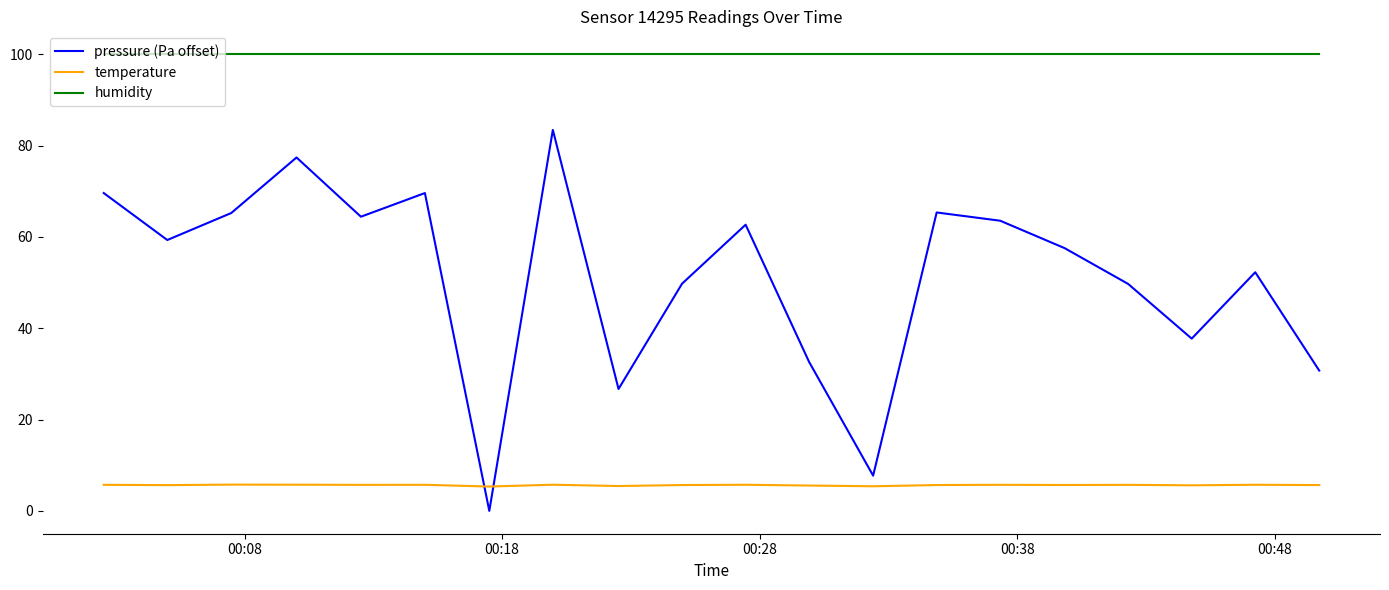

Which series has the largest total across all categories?

humidity